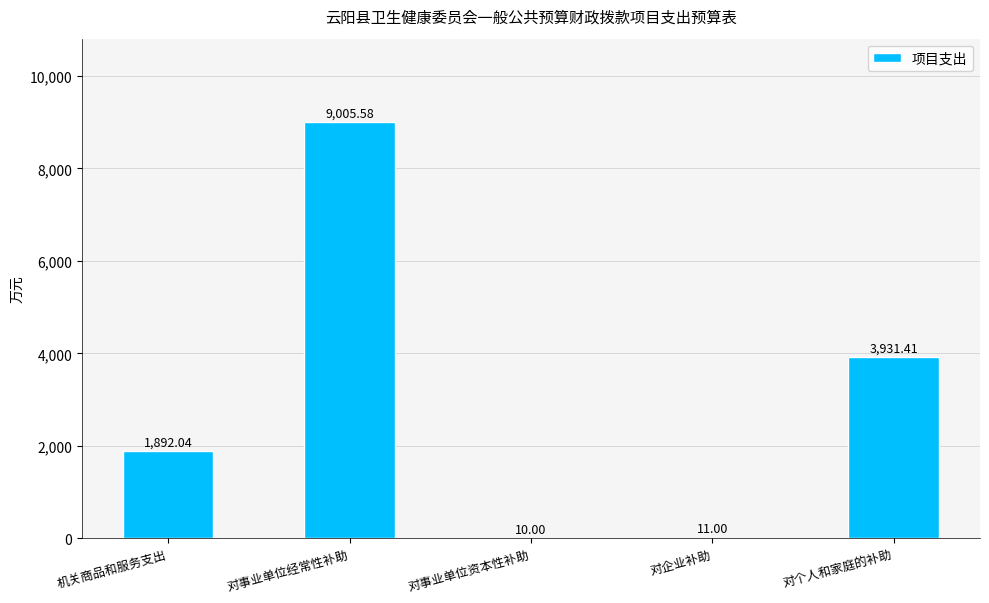

At which category does the chart reach its peak across all series?

对事业单位经常性补助